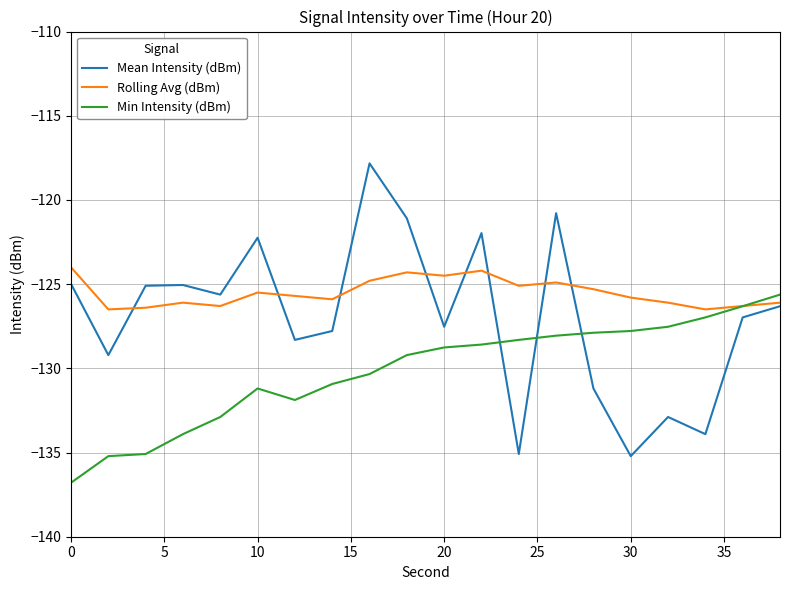

What is the minimum value shown in the chart?

-136.8